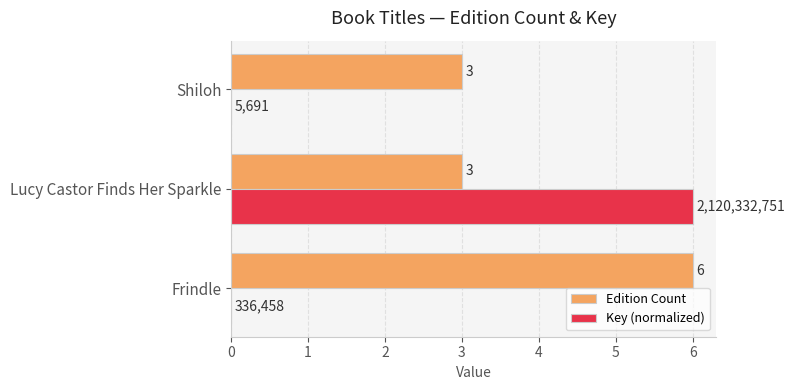

Is it true that Edition Count equals 3.0 at Lucy Castor Finds Her Sparkle?

True